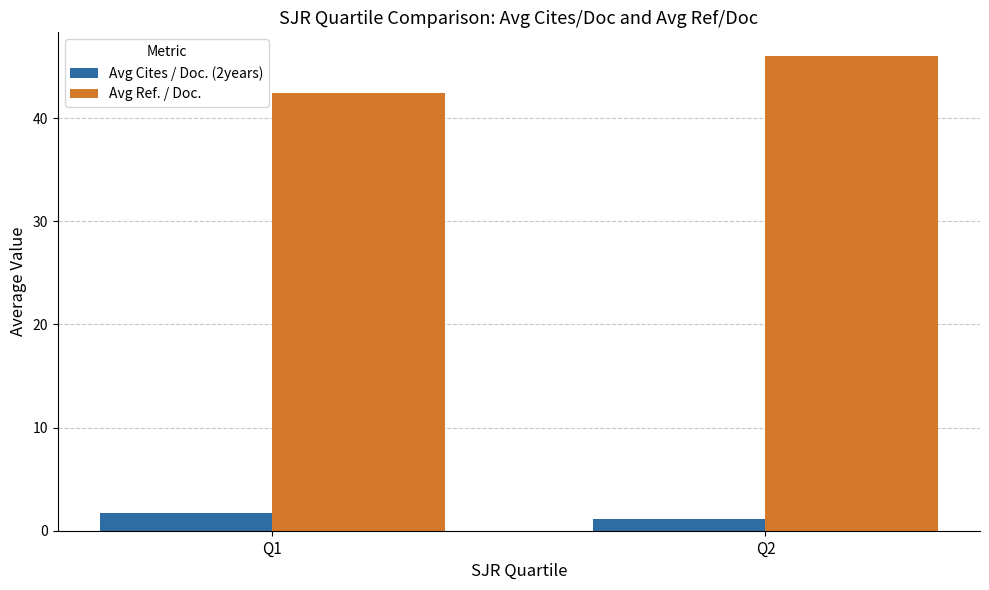

The Avg Ref. / Doc. series shows 10.2 at Q2. True or false?

False